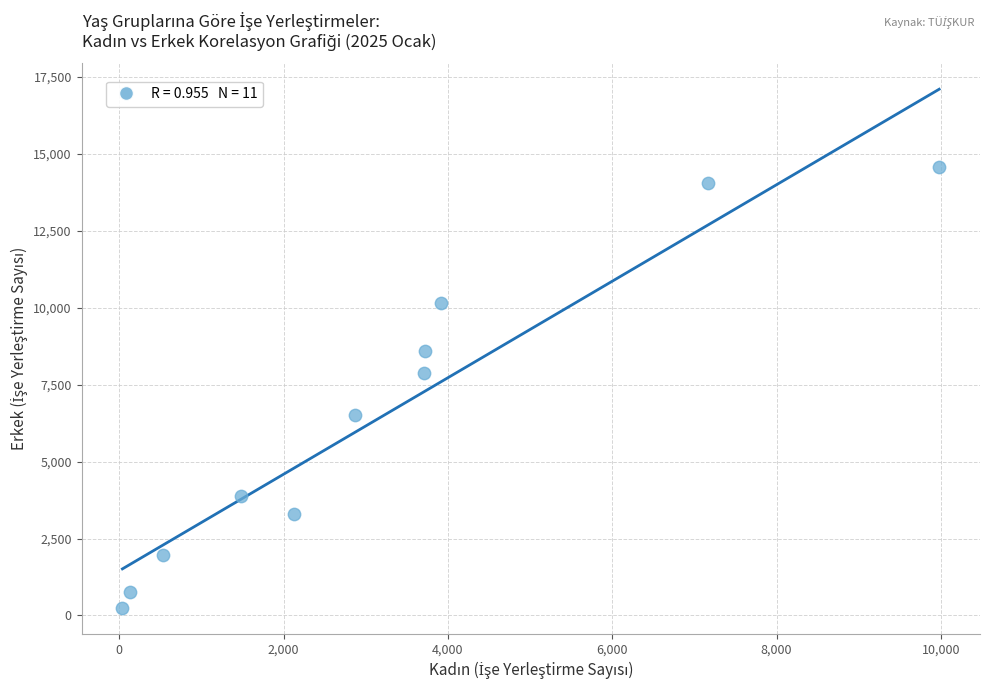

What is the average X value?

3242